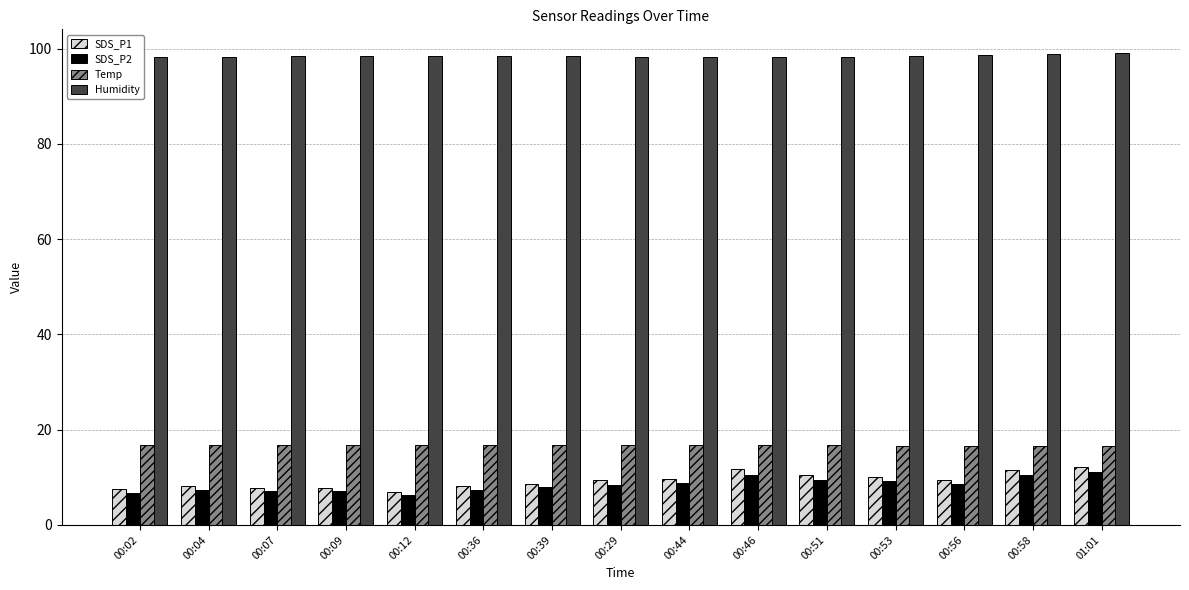

The SDS_P2 series shows 2.9 at 00:04. True or false?

False